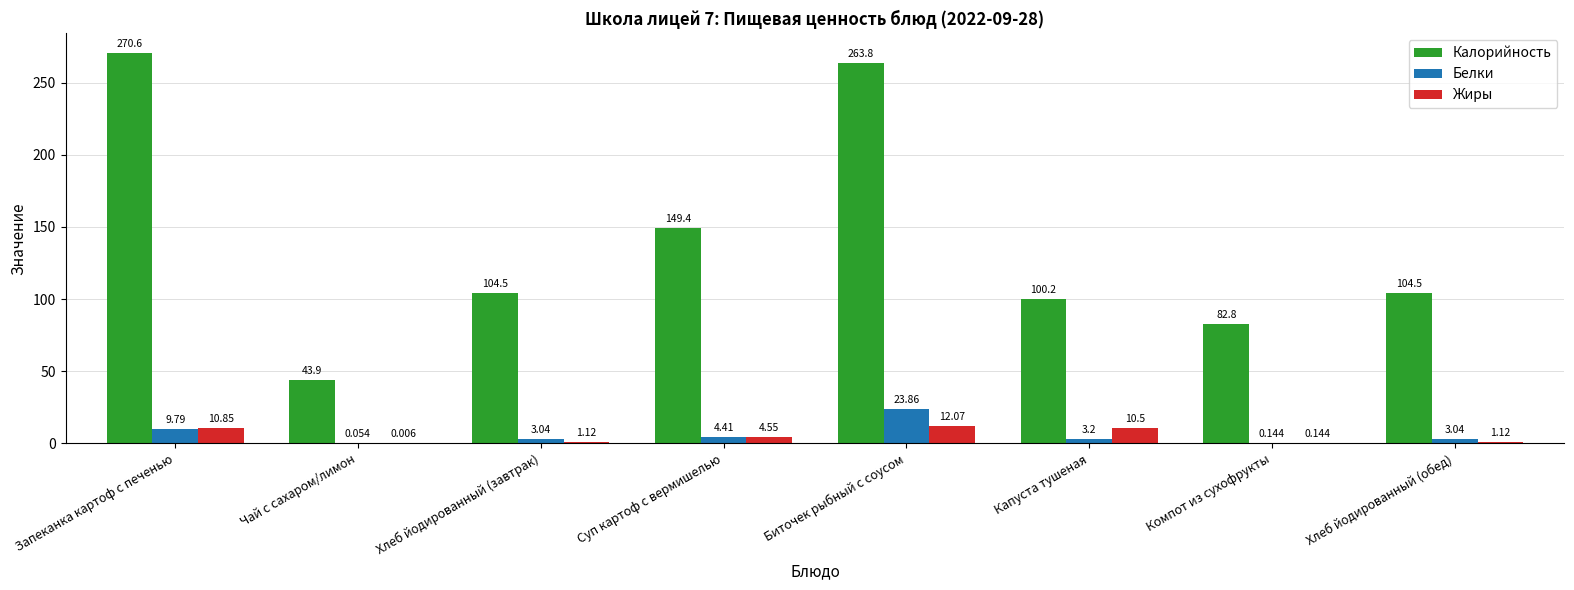

Which series changed the most between Чай с сахаром/лимон and Компот из сухофрукты?

Калорийность